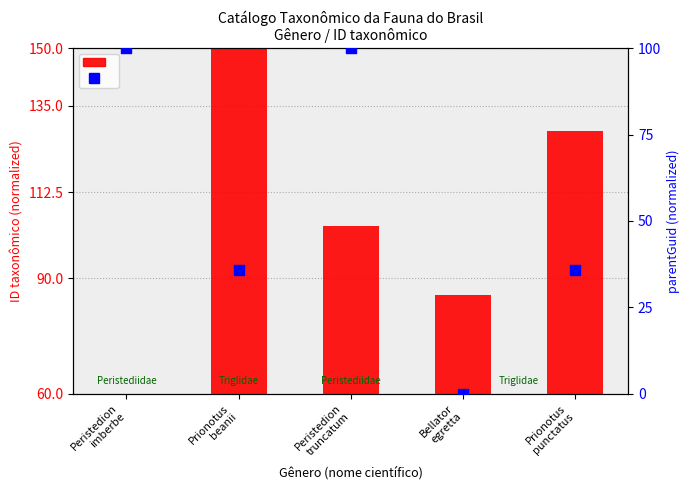

Which series has the largest Y range (max minus min)?

parentGuid (normalized)